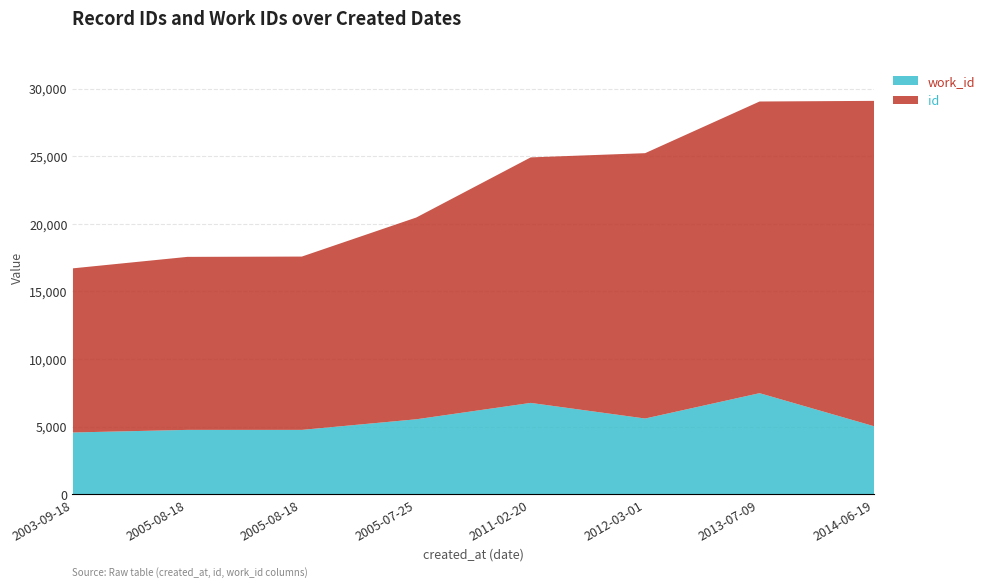

The work_id series shows 2674 at 2003-09-18. True or false?

False